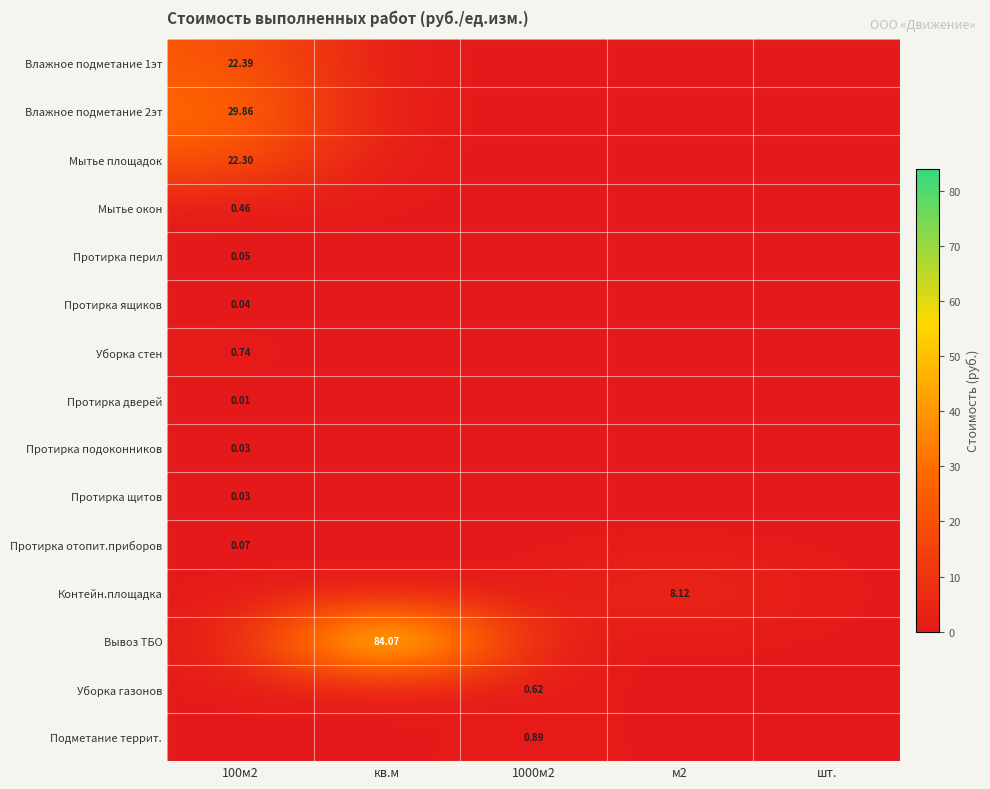

What is the total value across all series at кв.м?

84.1